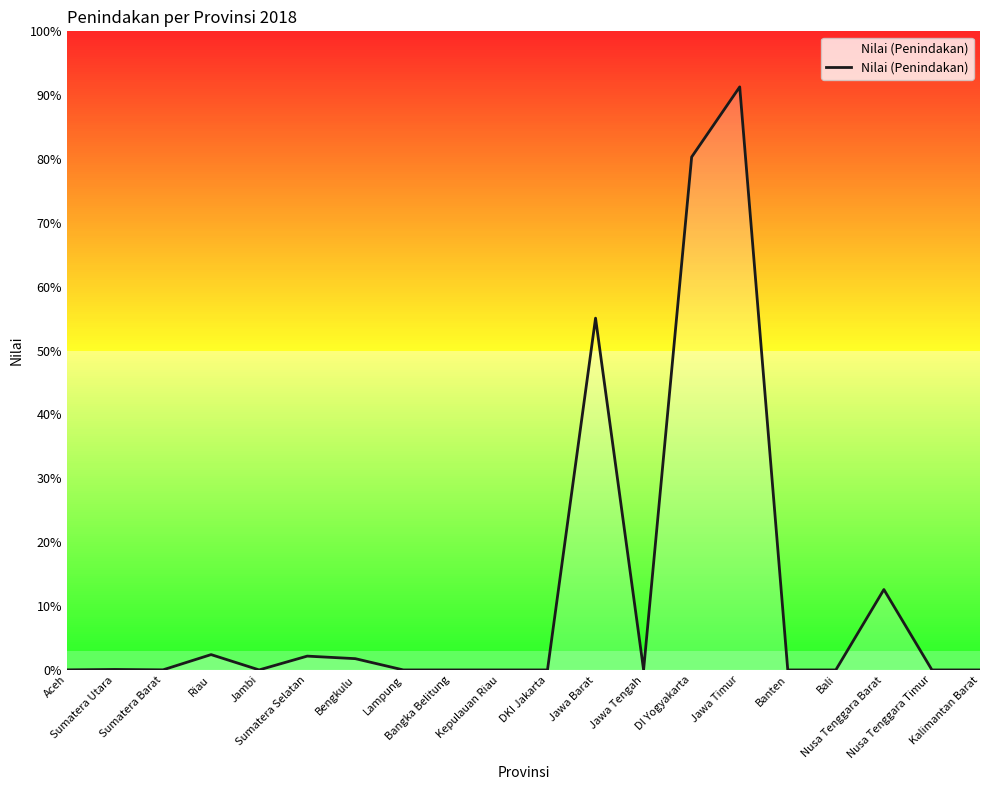

How many interior local peaks (higher than both neighbors) does the data have?

6